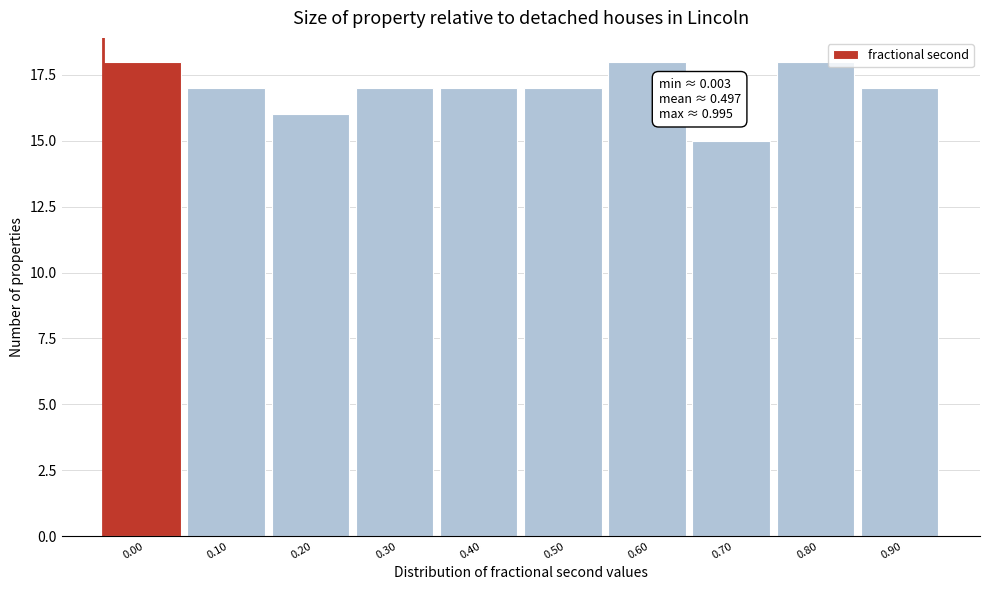

Reading left to right, list all the values displayed in this chart.

0.00=18	0.10=17	0.20=16	0.30=17	0.40=17	0.50=17	0.60=18	0.70=15	0.80=18	0.90=17